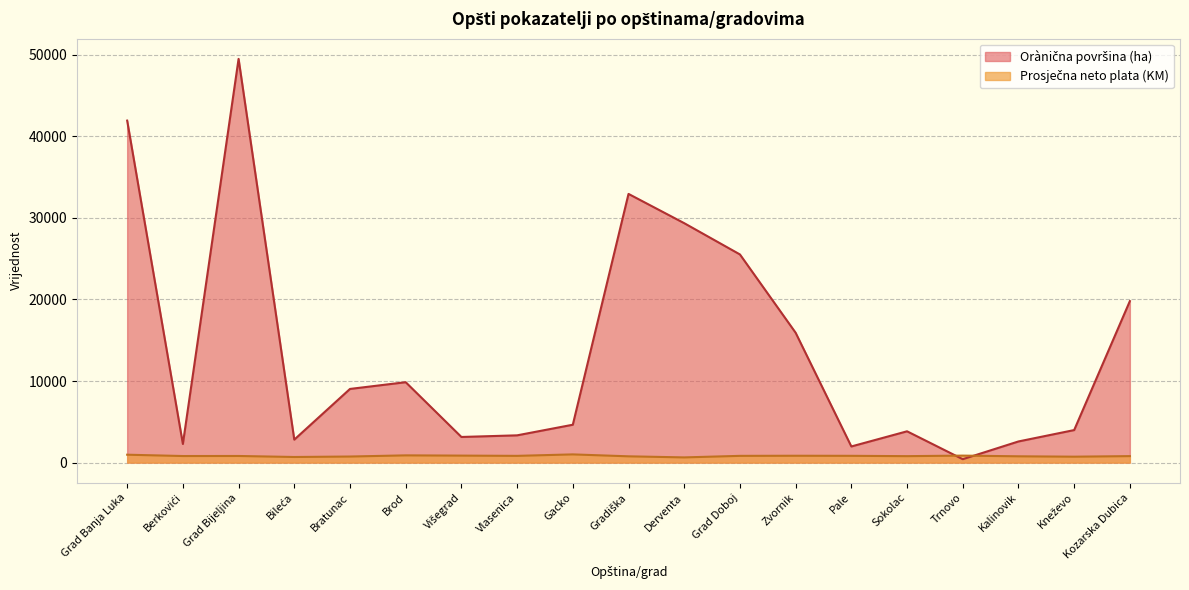

What position from the left is Trnovo?

16